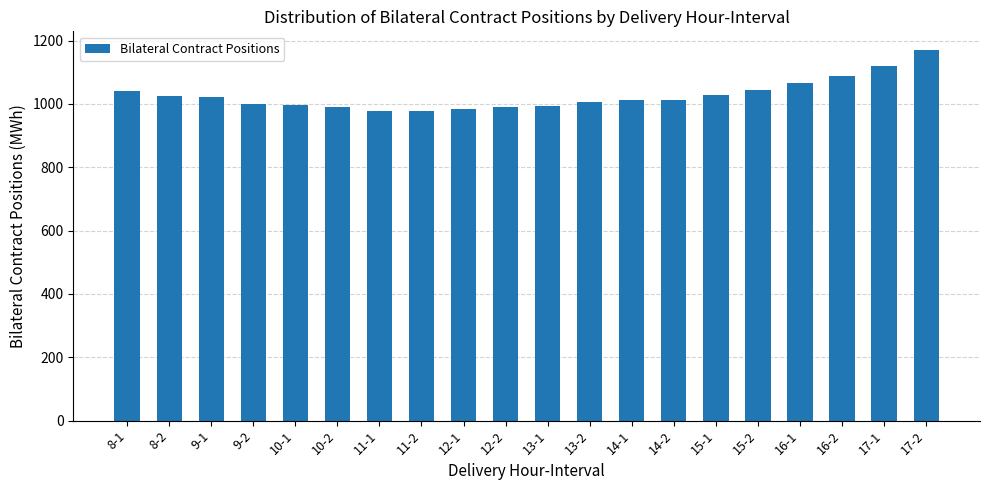

What is the difference between the maximum and minimum values?

193.4